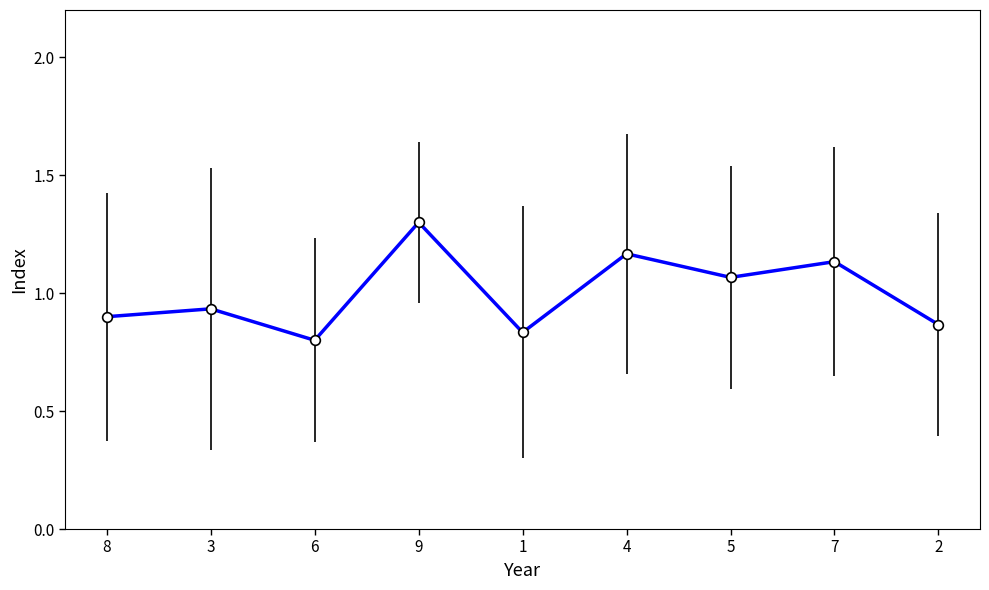

What is the greatest value displayed?

1.3